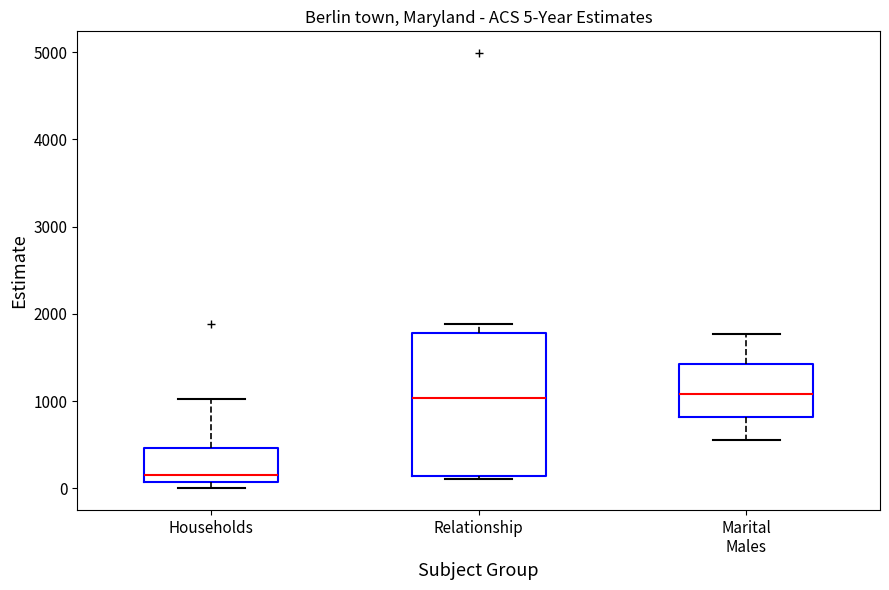

Which box is the tallest, from its lower edge to its upper edge?

Relationship